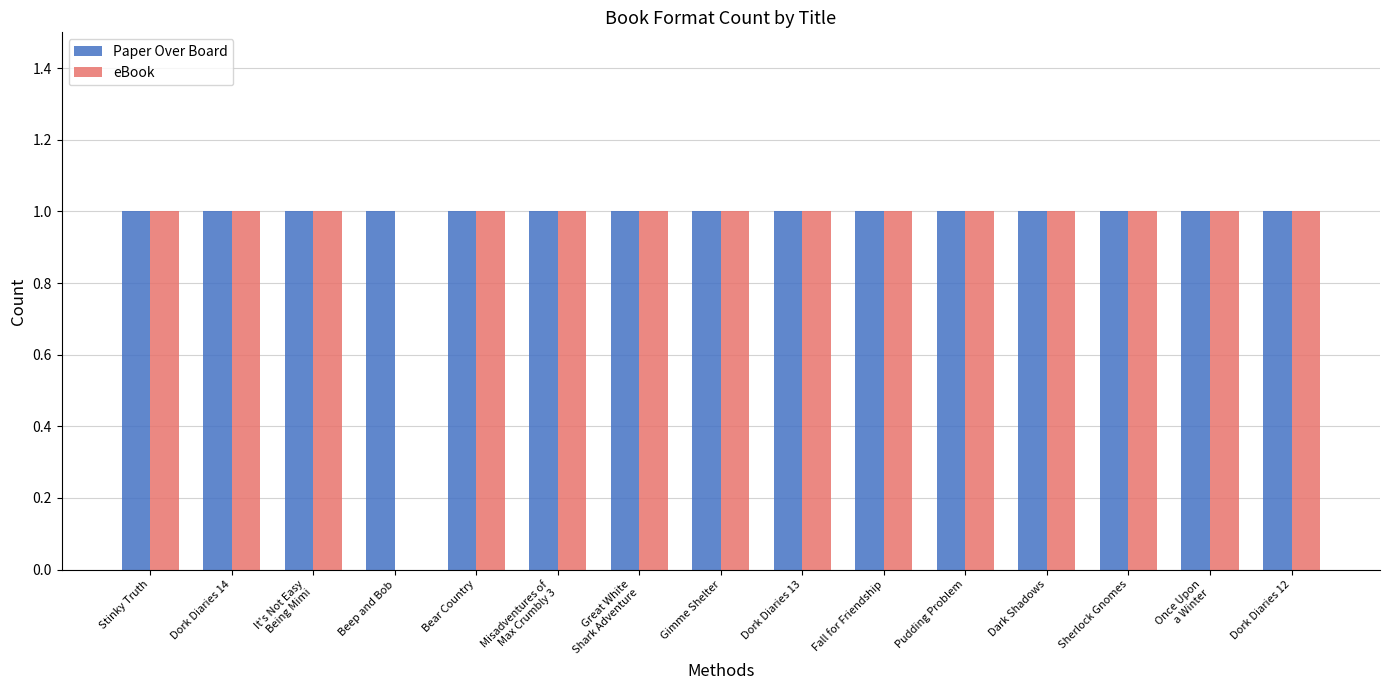

What are all the series names shown in the legend?

Paper Over Board, eBook